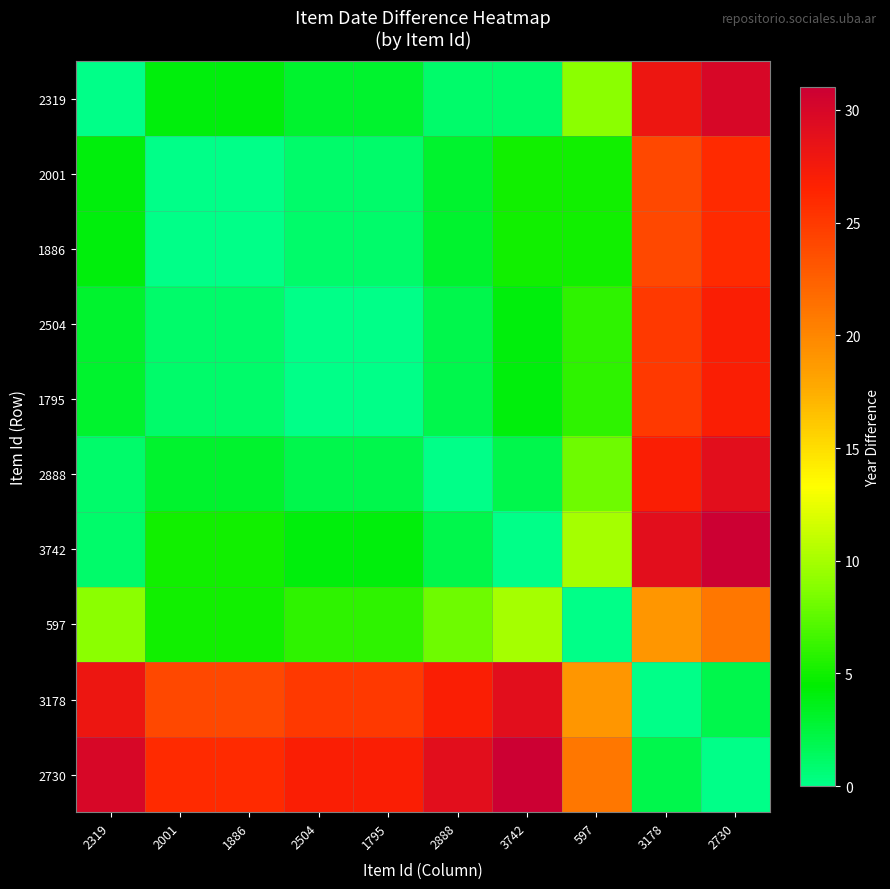

List the series in order of their peak value, lowest first.

597, 2001, 1886, 2504, 1795, 2888, 3178, 2319, 3742, 2730